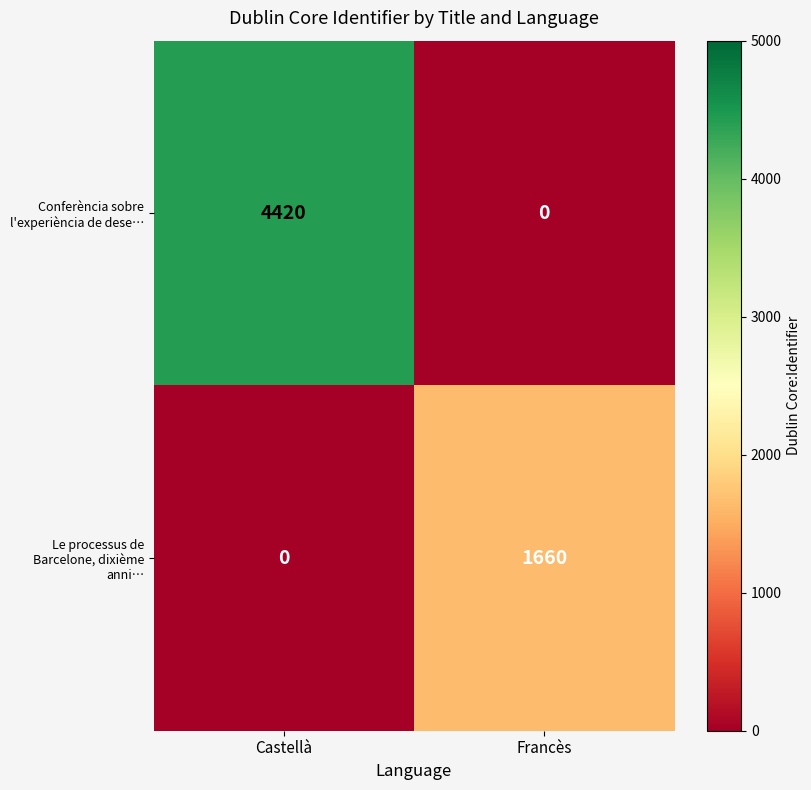

At which label is Le processus de Barcelone, dixième anni… closest to 830?

Castellà